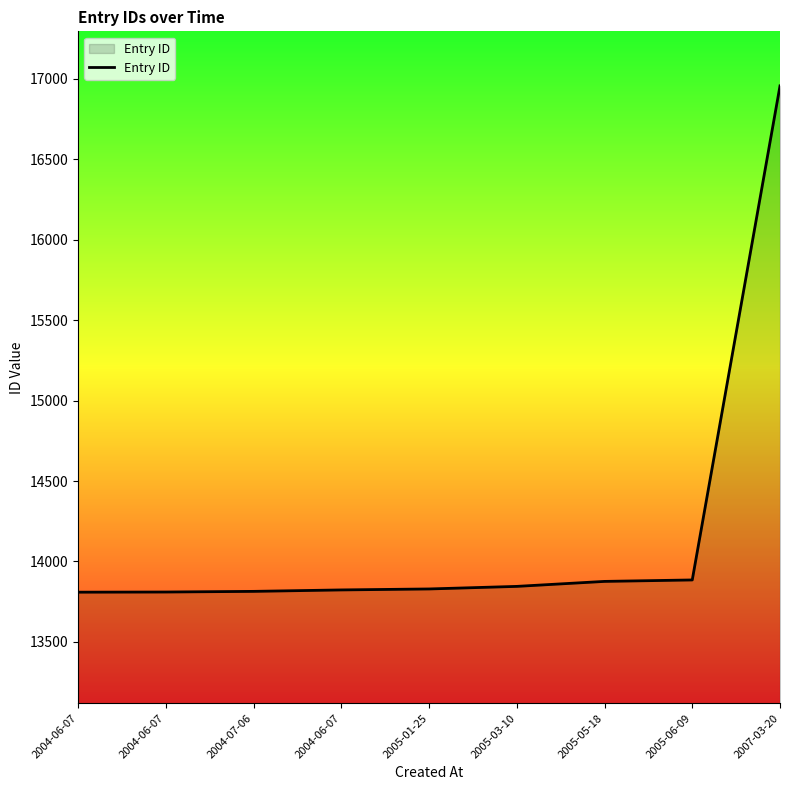

What is the minimum value shown in the chart?

13809